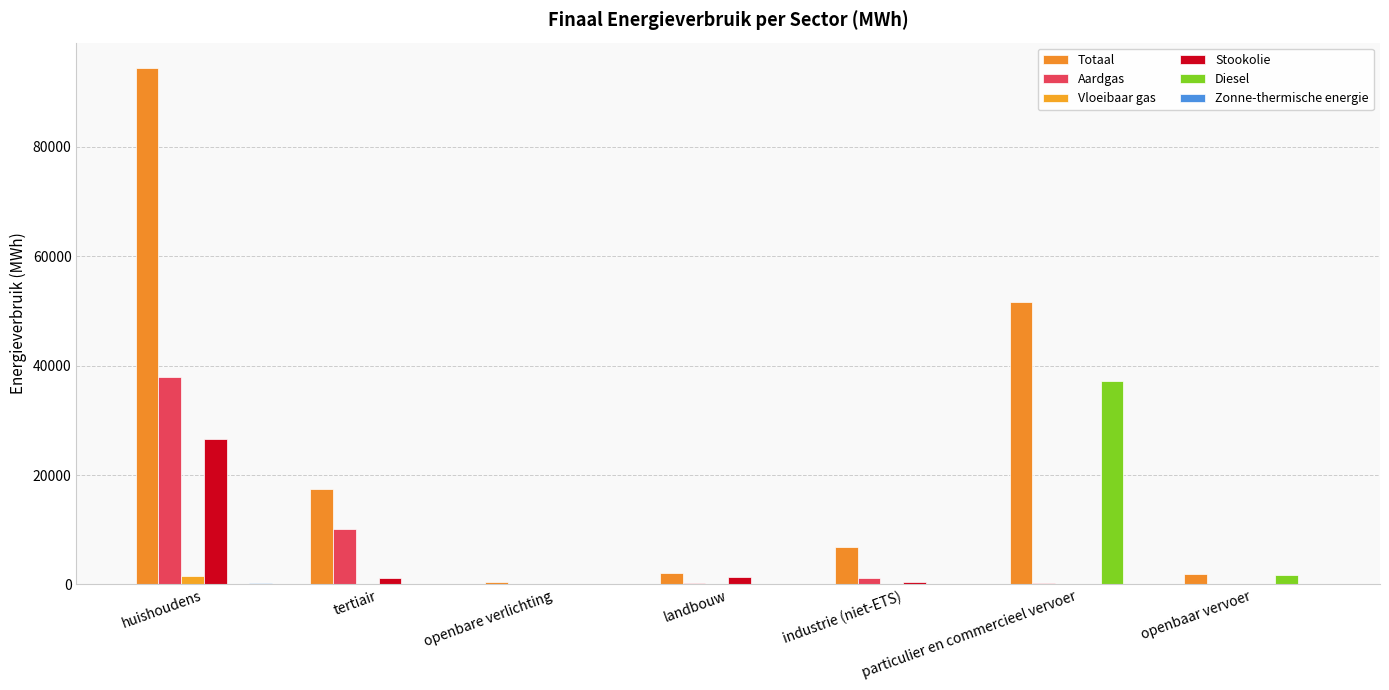

What is the difference between the Totaal values at tertiair and landbouw?

15510.5